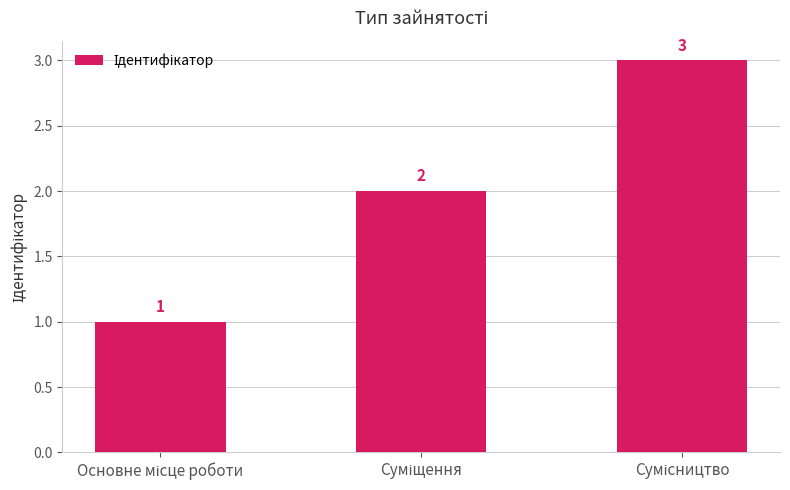

How many values are between 1 and 3?

3